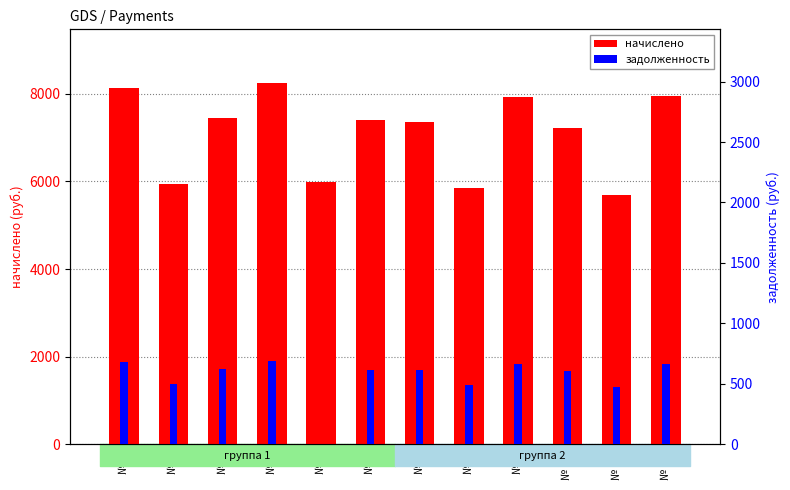

Rank the categories by начислено value from highest to lowest.

№ 4, № 1, № 12, № 9, № 3, № 6, № 7, № 10, № 5, № 2, № 8, № 11